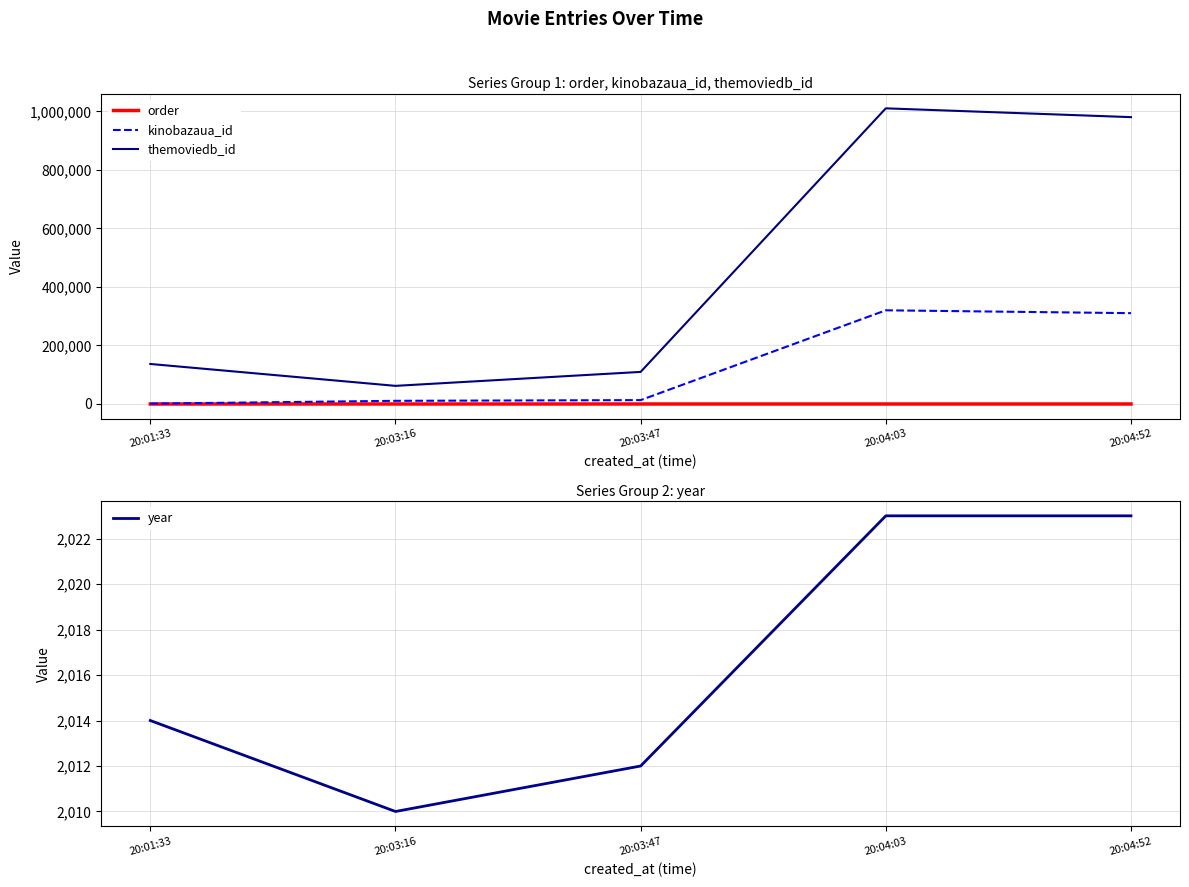

True or false: themoviedb_id has more than 1 points higher than both neighbors.

False